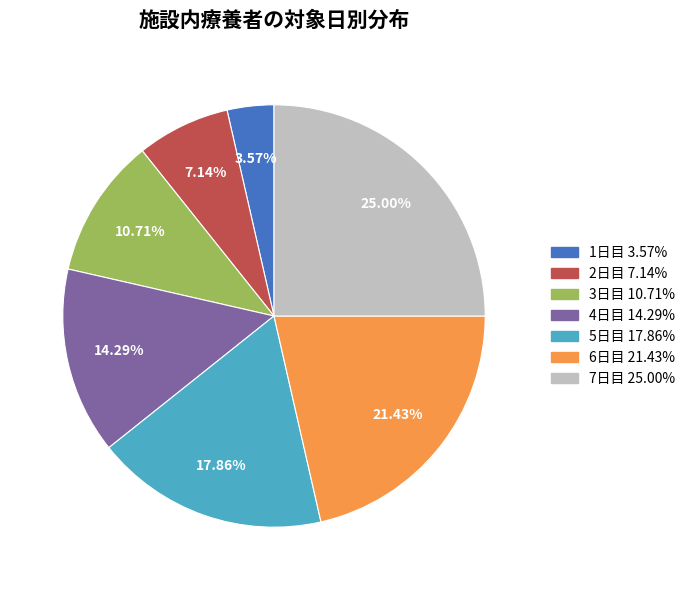

How many slices are in this pie chart?

7